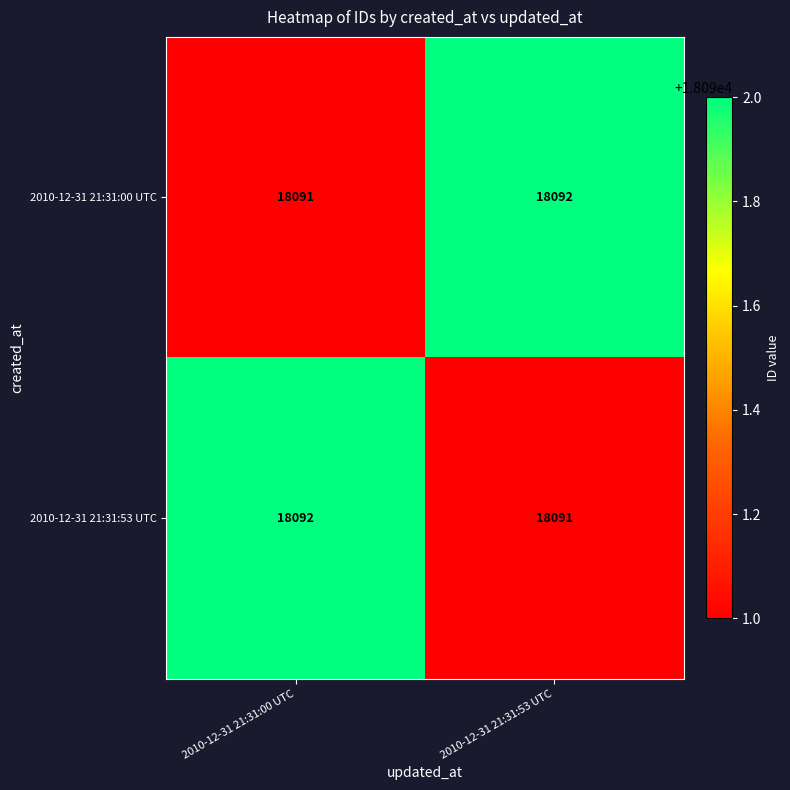

What is the sum of all 2010-12-31 21:31:53 UTC values?

36183